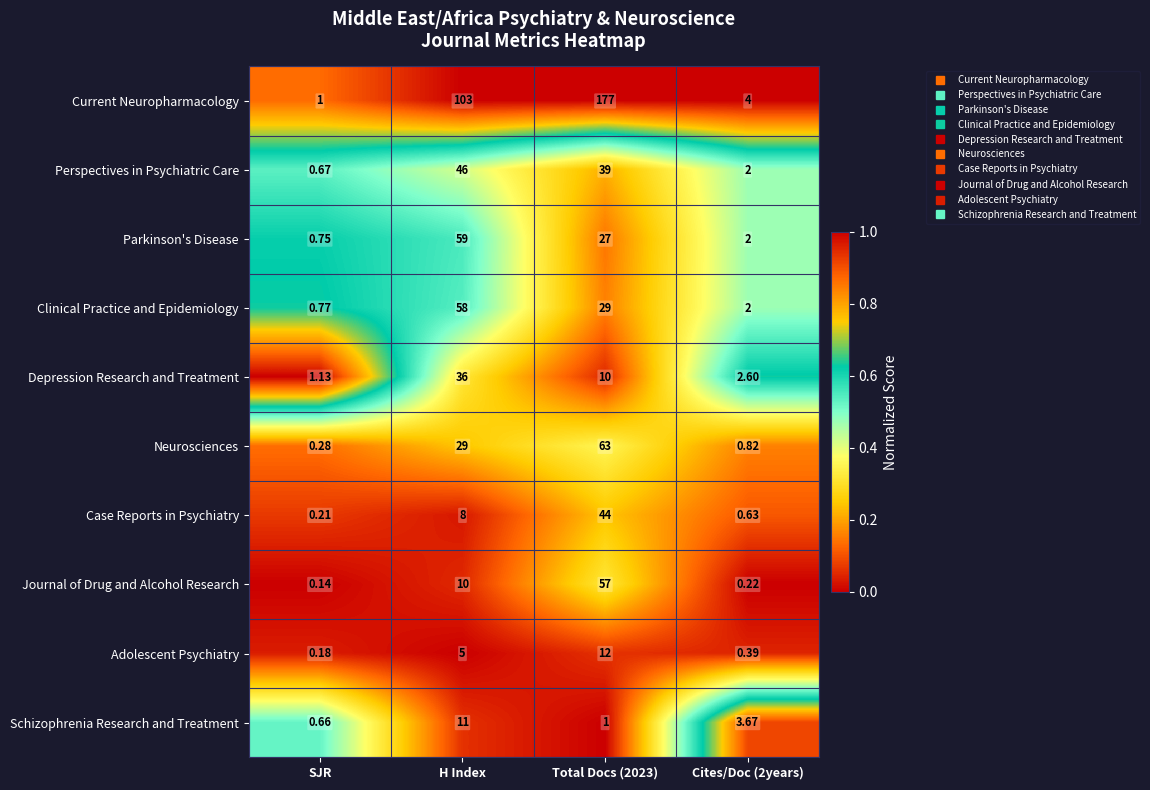

How many categories are shown in the chart?

4